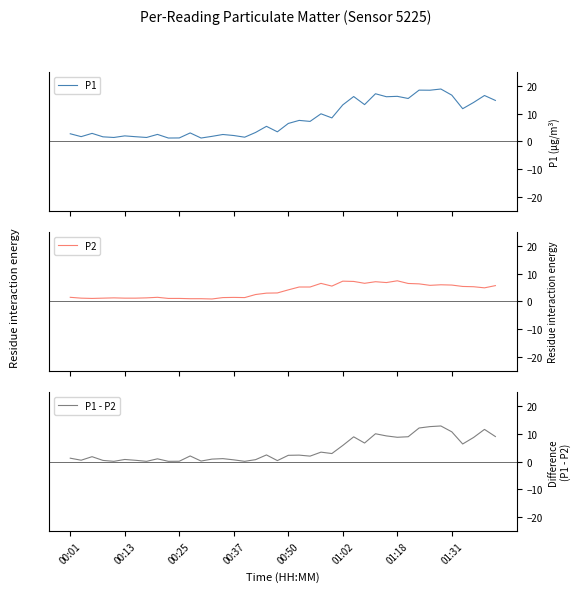

Is the value of P2 at 13 greater than the value of P1 at 36?

No